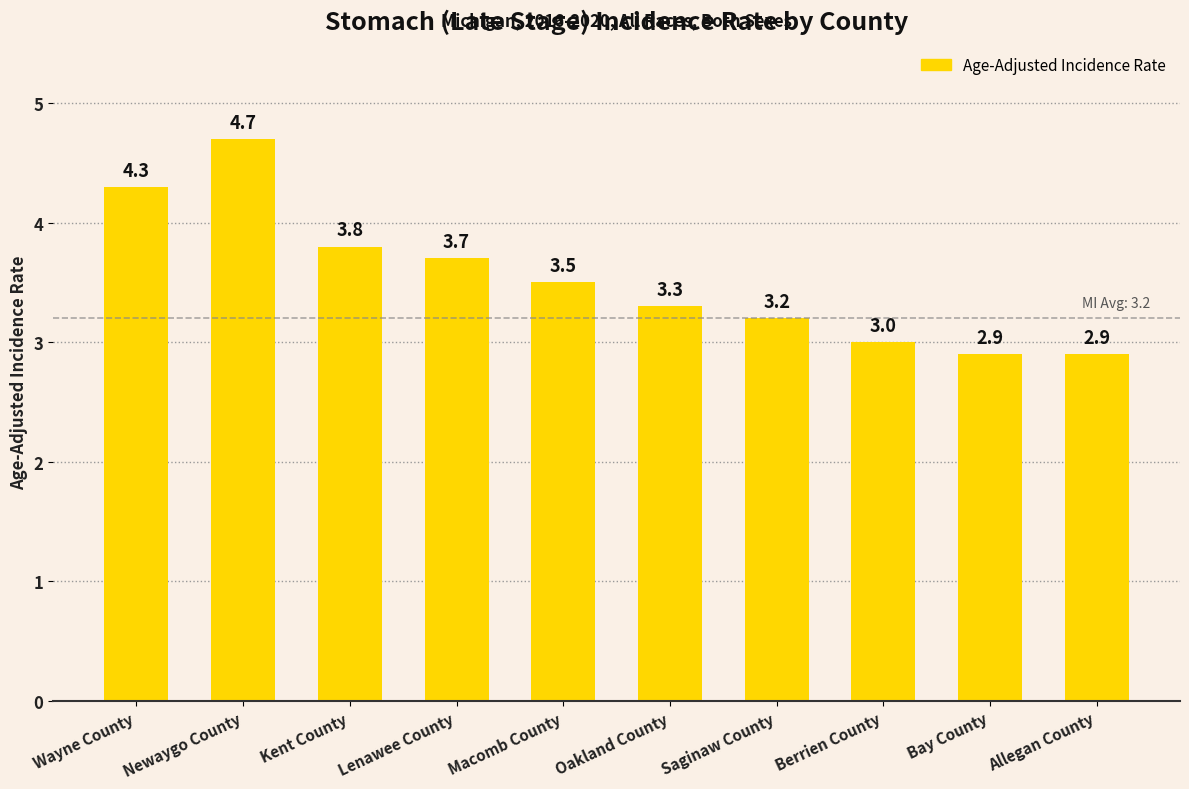

Reading left to right, extract all data points from this chart.

Wayne County=4.3	Newaygo County=4.7	Kent County=3.8	Lenawee County=3.7	Macomb County=3.5	Oakland County=3.3	Saginaw County=3.2	Berrien County=3.0	Bay County=2.9	Allegan County=2.9